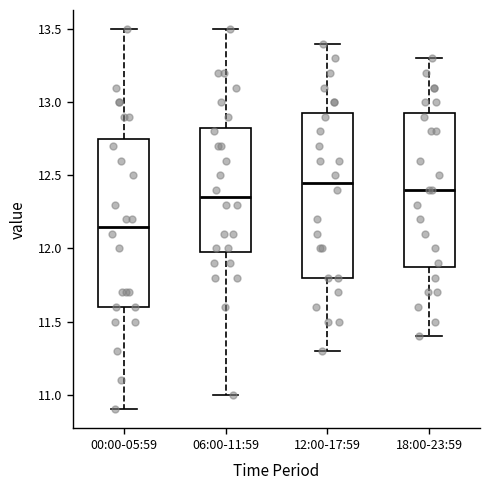

Reading left to right, read every box against the y-axis: the position of its median line, the range the box covers, and the ends of its whiskers. The values are not printed on the chart, so give them approximately, as read against the axis.

00:00-05:59: median 12.15, box 11.60 to 12.75, whiskers 10.90 to 13.50
06:00-11:59: median 12.35, box 12.00 to 12.85, whiskers 11.00 to 13.50
12:00-17:59: median 12.45, box 11.80 to 12.95, whiskers 11.30 to 13.40
18:00-23:59: median 12.40, box 11.90 to 12.95, whiskers 11.40 to 13.30